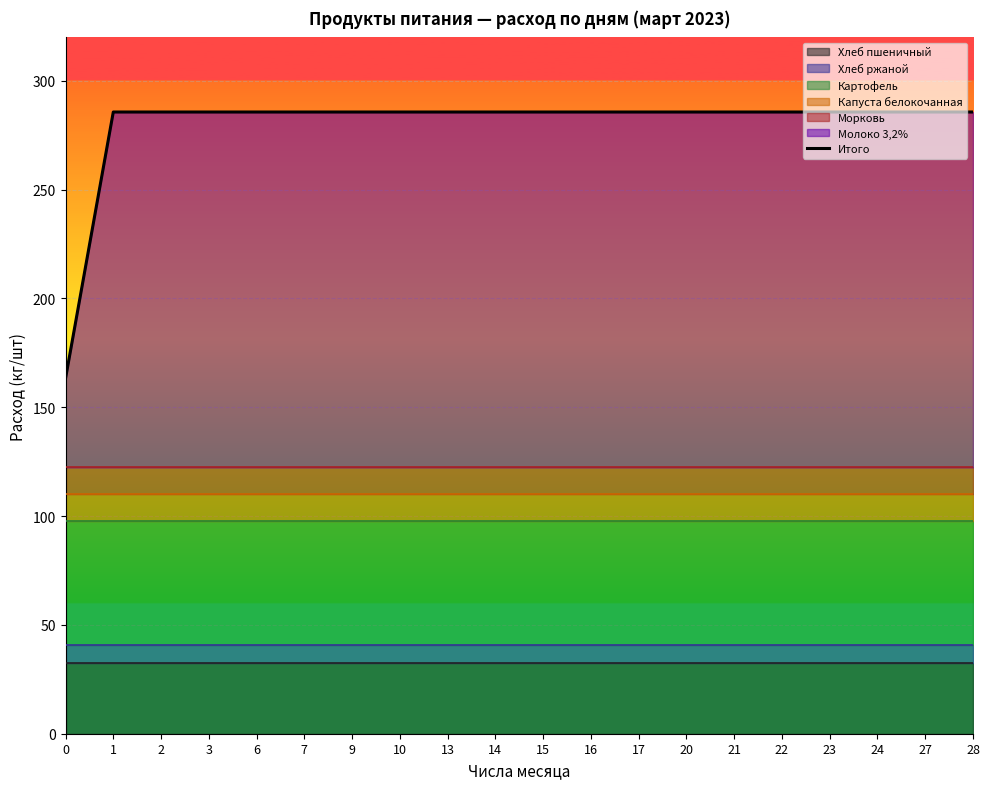

What is the greatest value displayed?

285.6